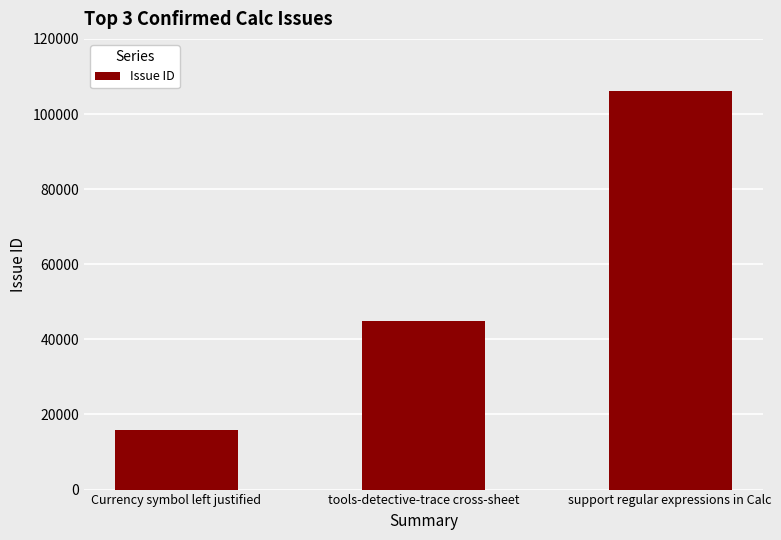

Which label corresponds to the smallest value in the chart?

Currency symbol left justified